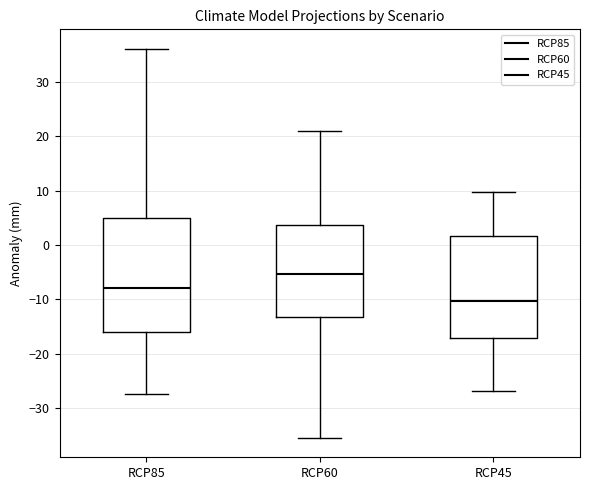

Comparing the boxes themselves (not the whiskers), which one is the tallest?

RCP85